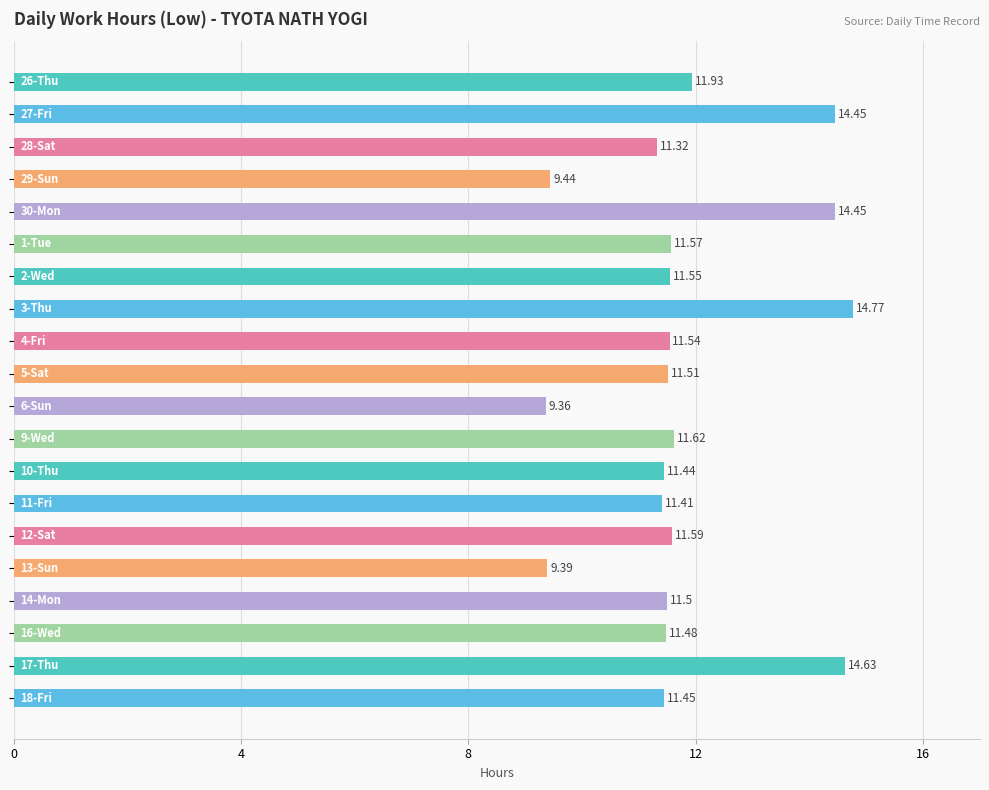

What is the difference between the second highest and minimum values?

5.3